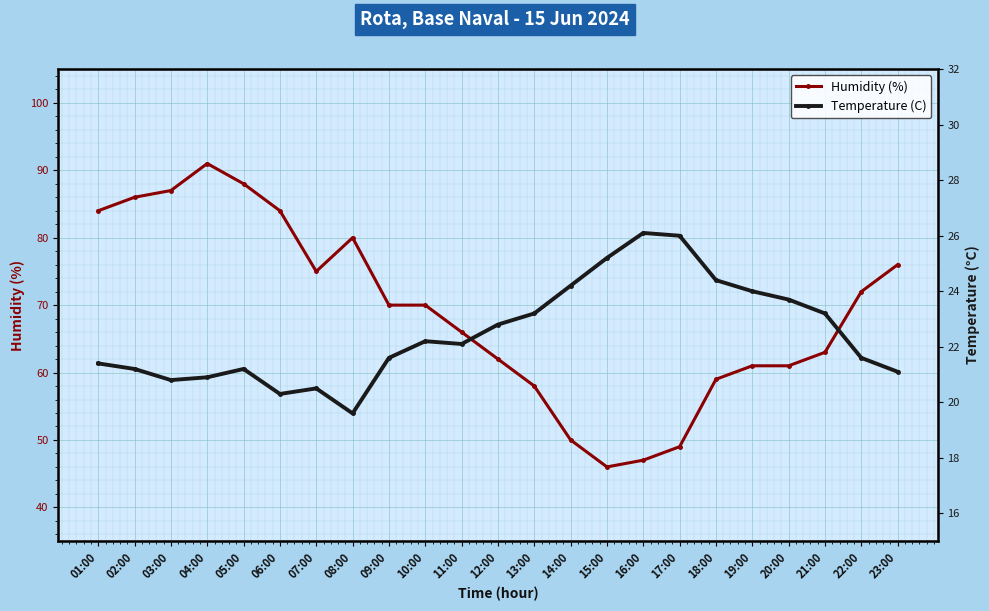

Reading right to left, what are all the values shown in this chart?

Humidity (%): 23:00=76.0	22:00=72.0	21:00=63.0	20:00=61.0	19:00=61.0	18:00=59.0	17:00=49.0	16:00=47.0	15:00=46.0	14:00=50.0	13:00=58.0	12:00=62.0	11:00=66.0	10:00=70.0	09:00=70.0	08:00=80.0	07:00=75.0	06:00=84.0	05:00=88.0	04:00=91.0	03:00=87.0	02:00=86.0	01:00=84.0
Temperature (C): 23:00=21.1	22:00=21.6	21:00=23.2	20:00=23.7	19:00=24.0	18:00=24.4	17:00=26.0	16:00=26.1	15:00=25.2	14:00=24.2	13:00=23.2	12:00=22.8	11:00=22.1	10:00=22.2	09:00=21.6	08:00=19.6	07:00=20.5	06:00=20.3	05:00=21.2	04:00=20.9	03:00=20.8	02:00=21.2	01:00=21.4